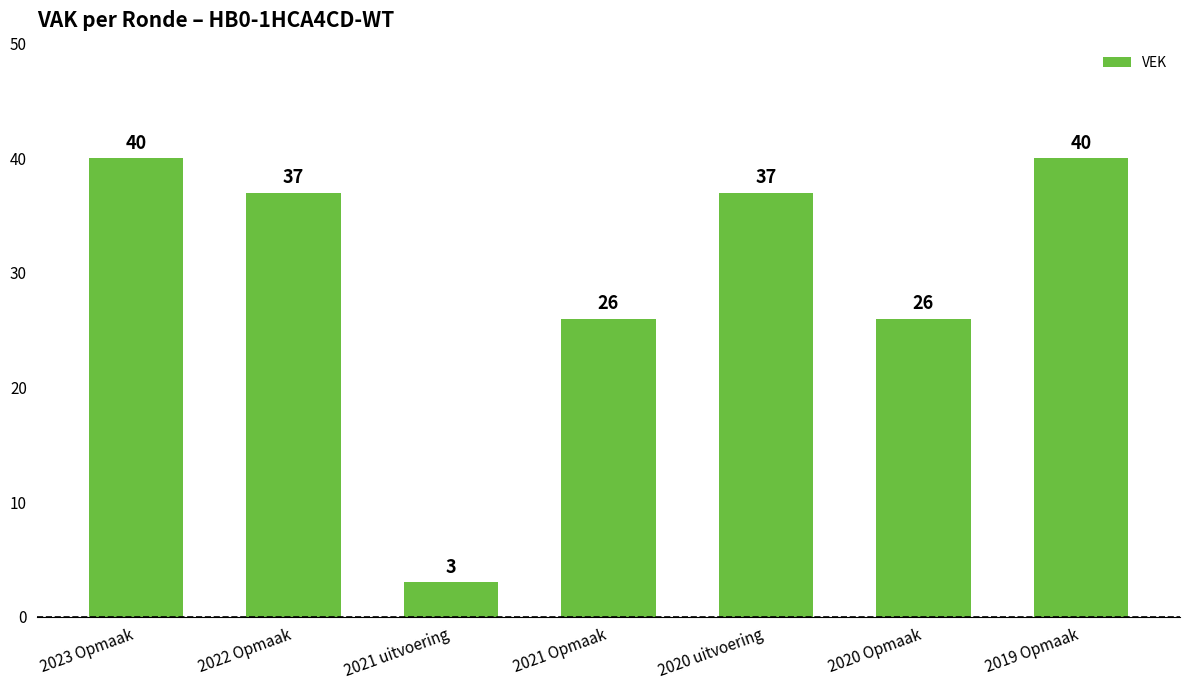

What is the value of the 7th bar from the left?

40